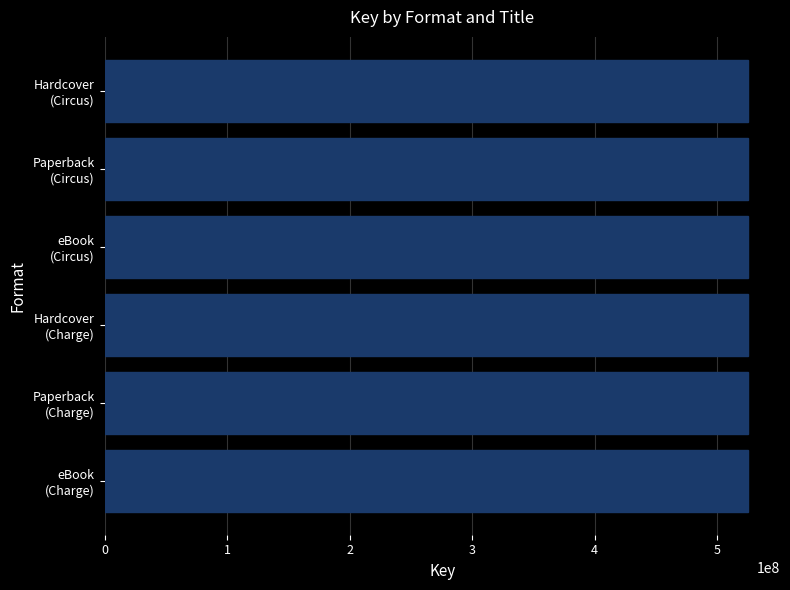

What is the smallest value displayed?

525101898